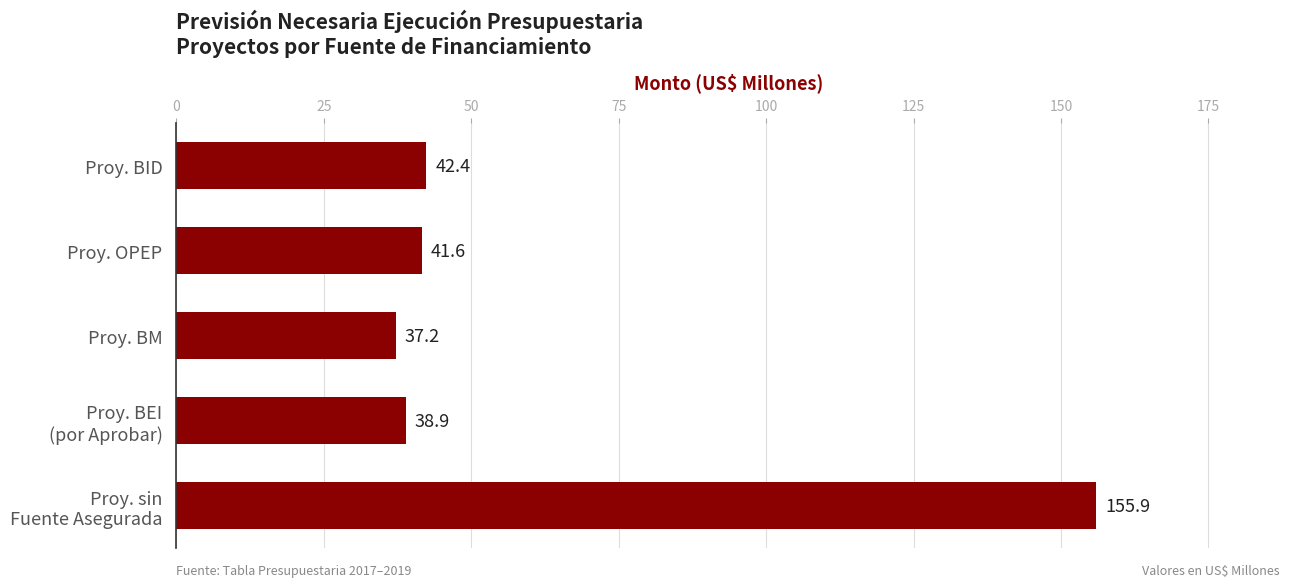

How many data points does each series have?

5